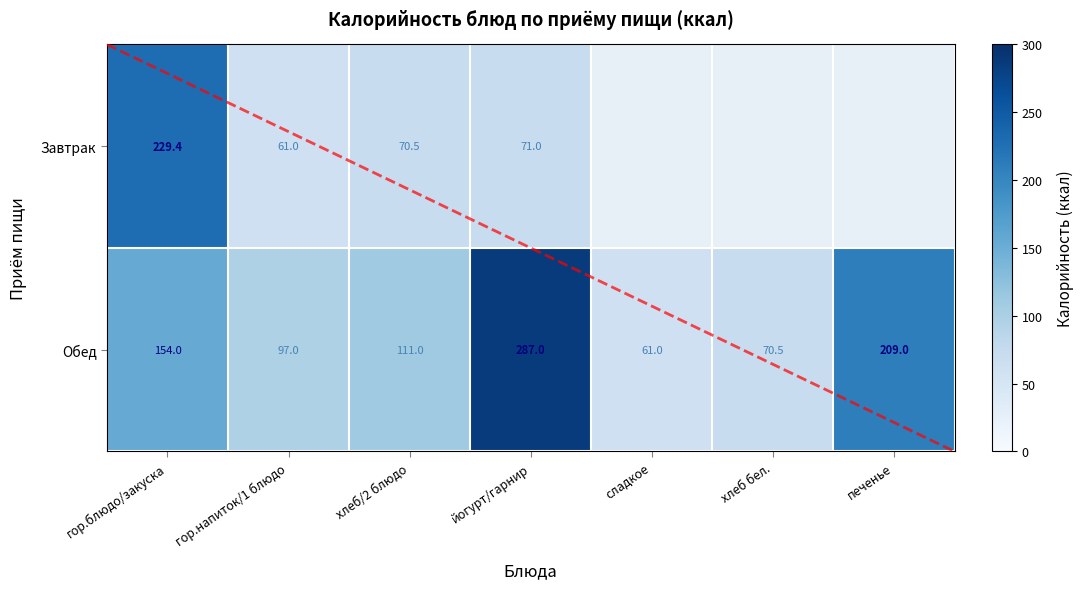

Which series changed the most between гор.напиток/1 блюдо and йогурт/гарнир?

Обед